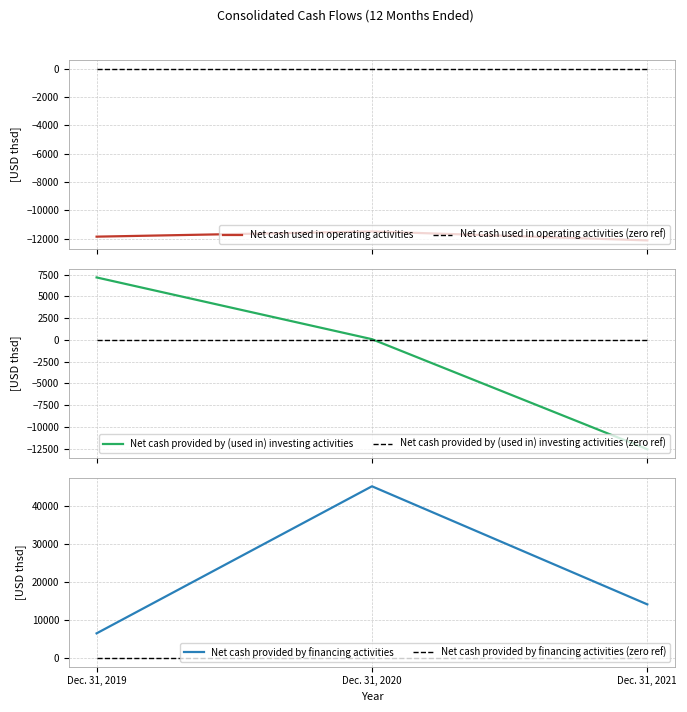

True or false: Net cash provided by (used in) investing activities (zero ref) has a value of 0 at Dec. 31, 2020.

True